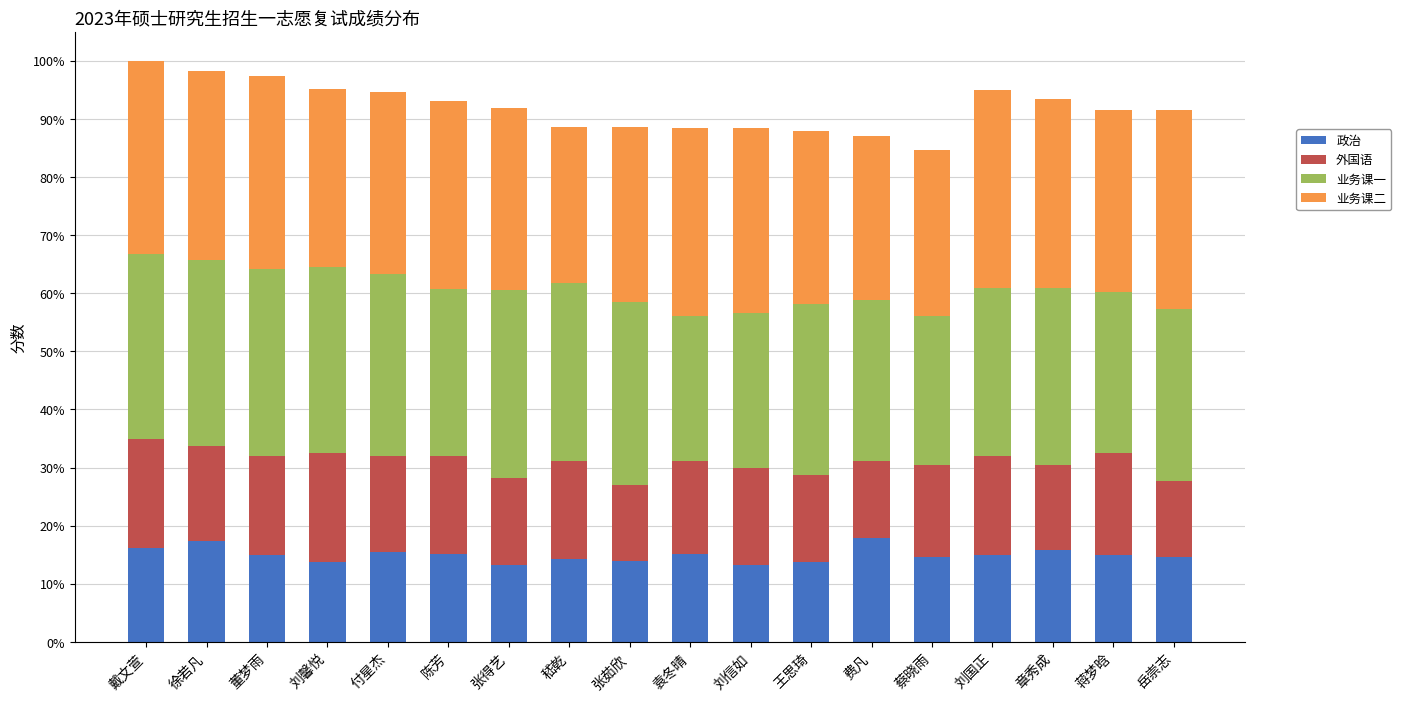

List the series in order of their peak value, highest first.

业务课二, 业务课一, 外国语, 政治